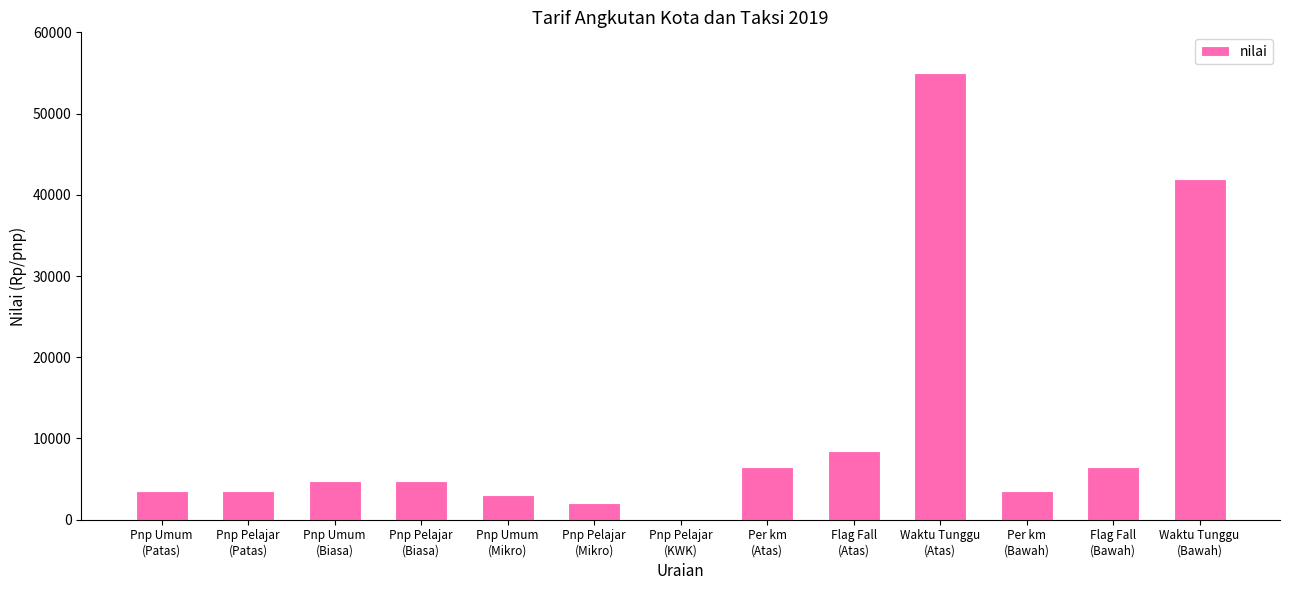

What is the maximum value shown in the chart?

55000